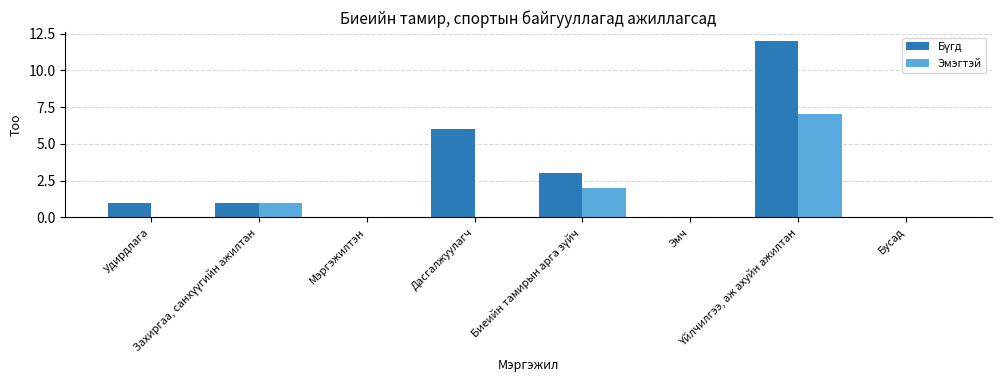

What is the sum of all Эмэгтэй values?

10